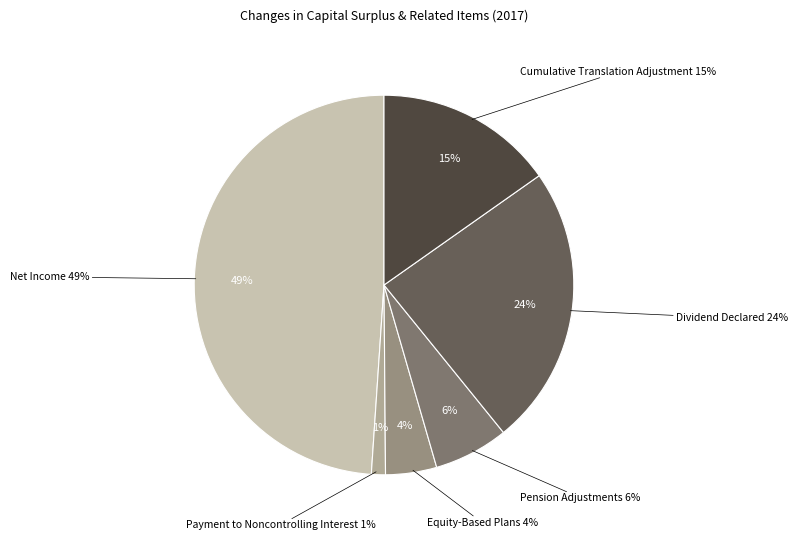

Is Equity-Based Plans the majority of the pie?

No